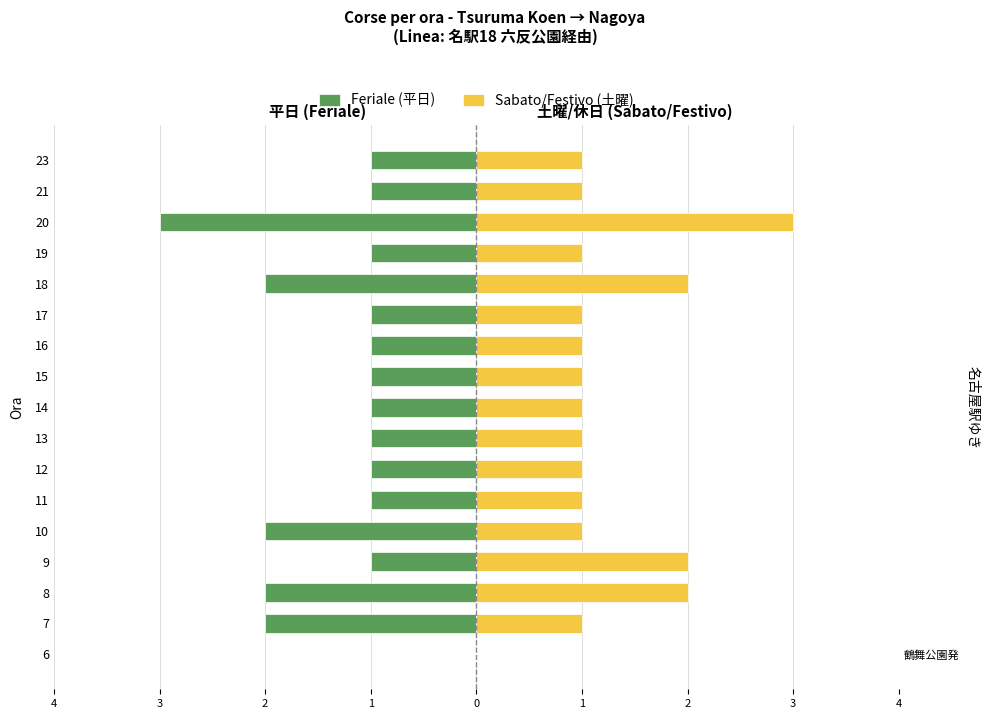

The Feriale (平日) series shows -2 at 8. True or false?

True